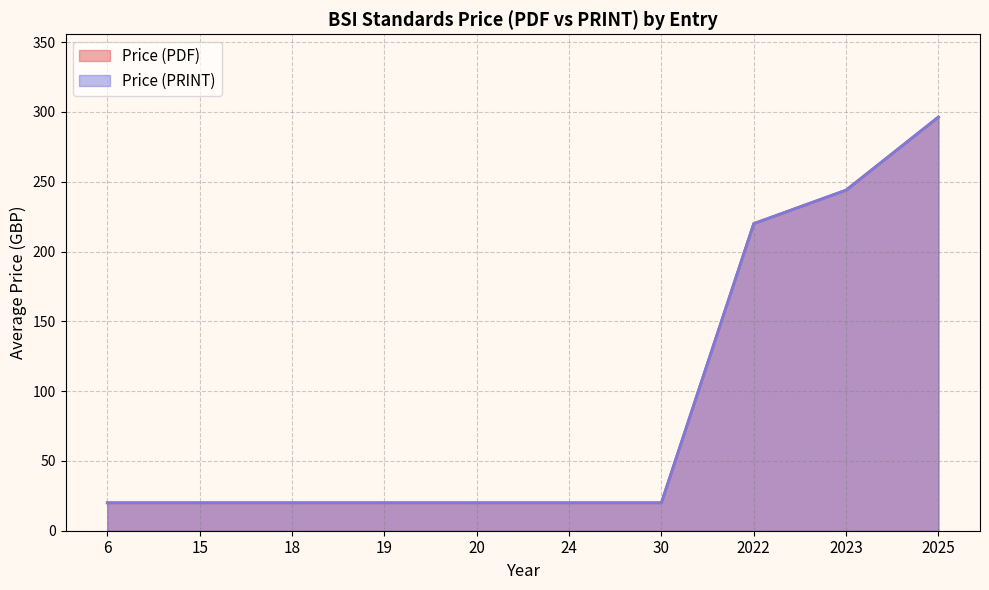

The value of Price (PDF) at 2025 is 457. True or false?

False